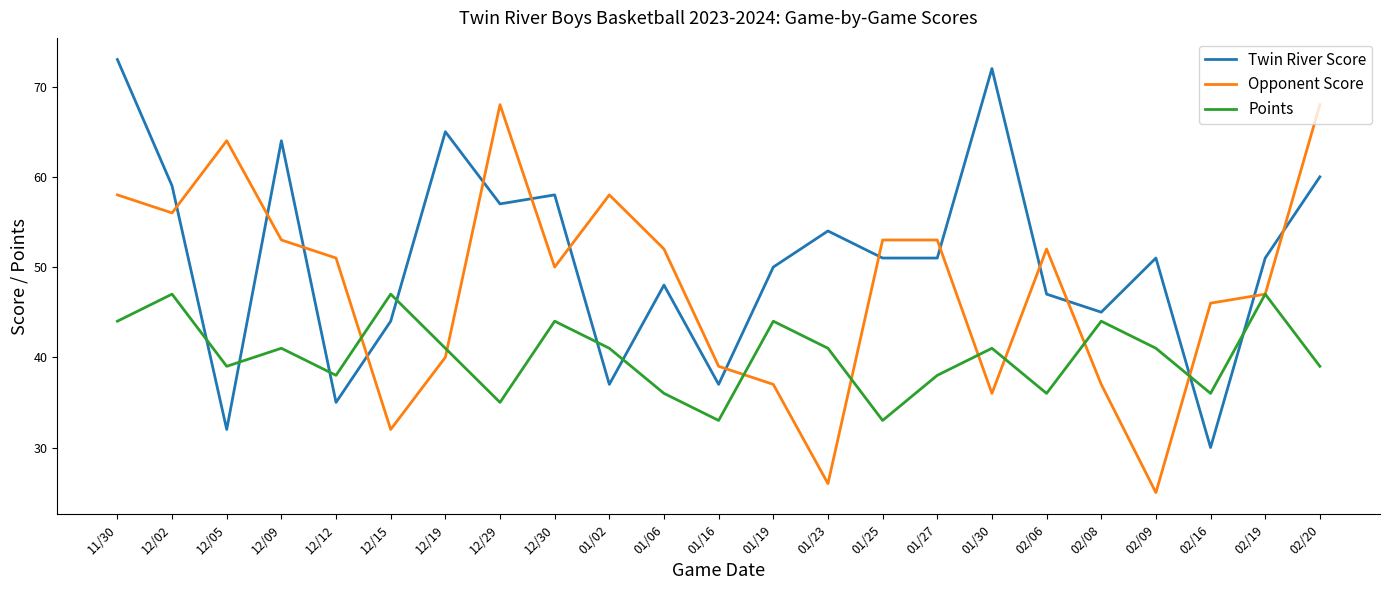

Rank the series at 01/30 from highest to lowest value.

Twin River Score, Points, Opponent Score